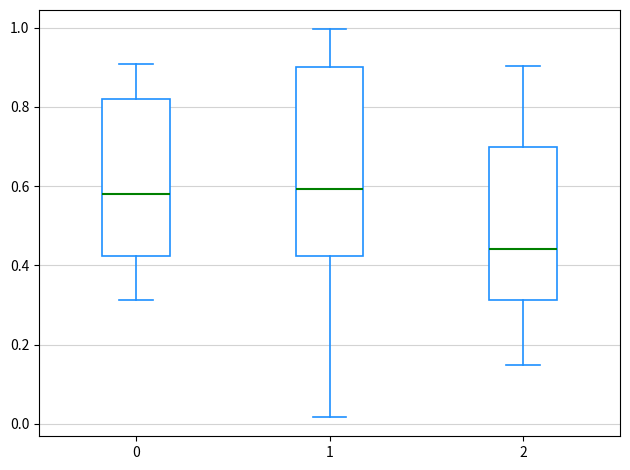

Which box's median line is the lowest?

2